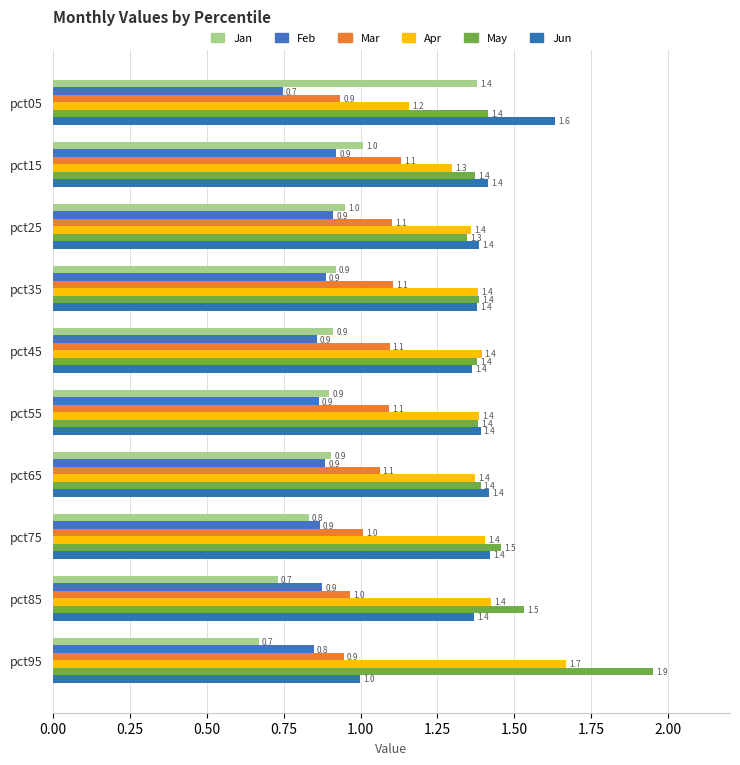

How many categories are shown in the chart?

10